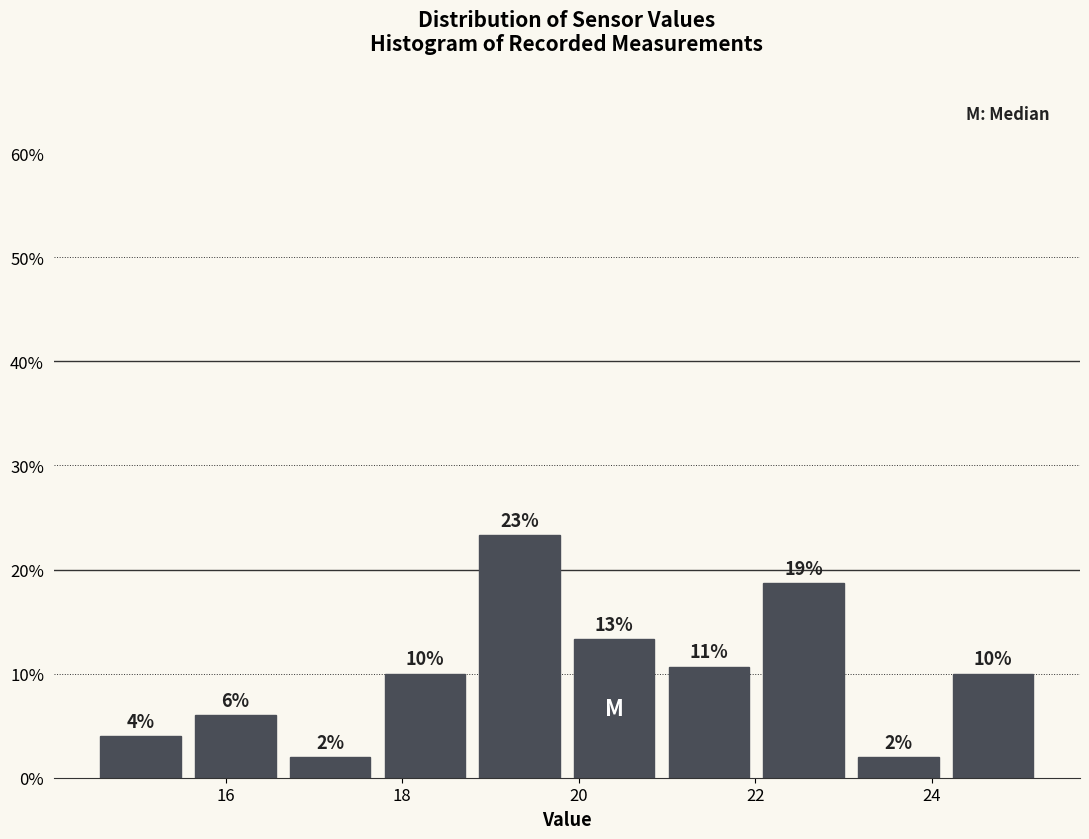

Which range on the x-axis has the tallest bar?

18.8 to 19.8